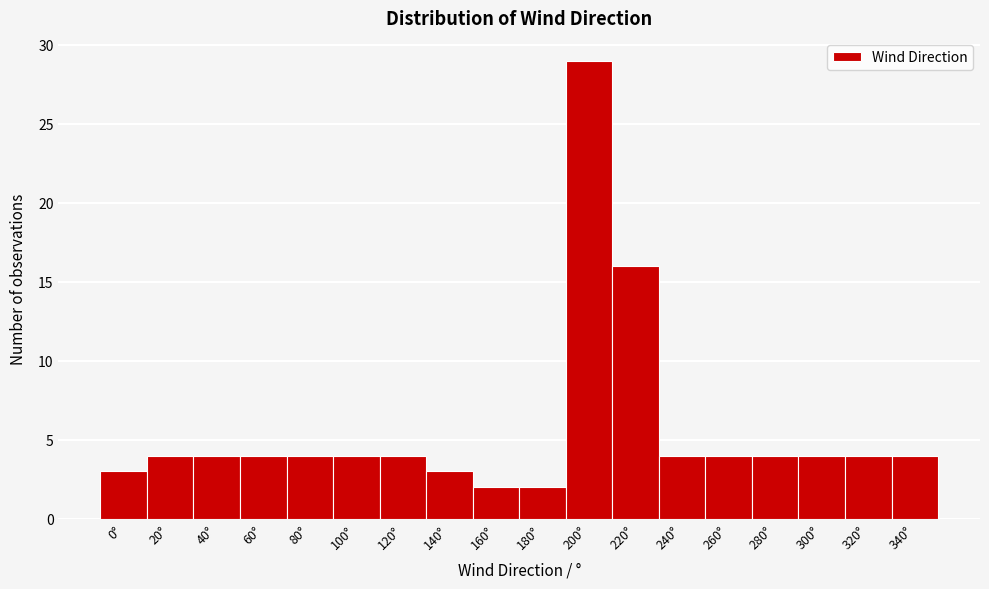

Reading left to right, extract all data points from this chart.

3	4	4	4	4	4	4	3	2	2	29	16	4	4	4	4	4	4